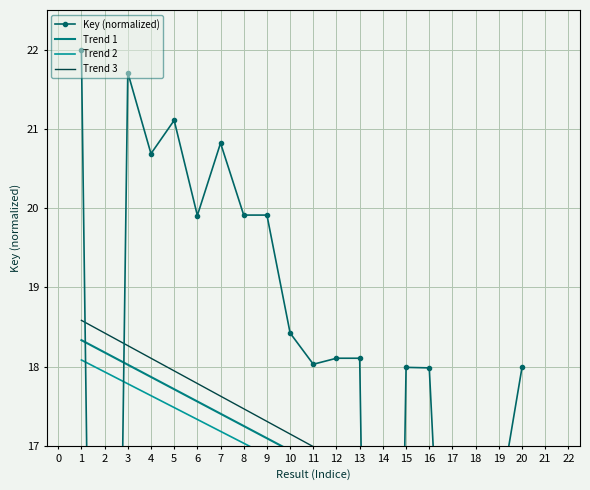

Where is Trend 1 nearest to the value 16?

16